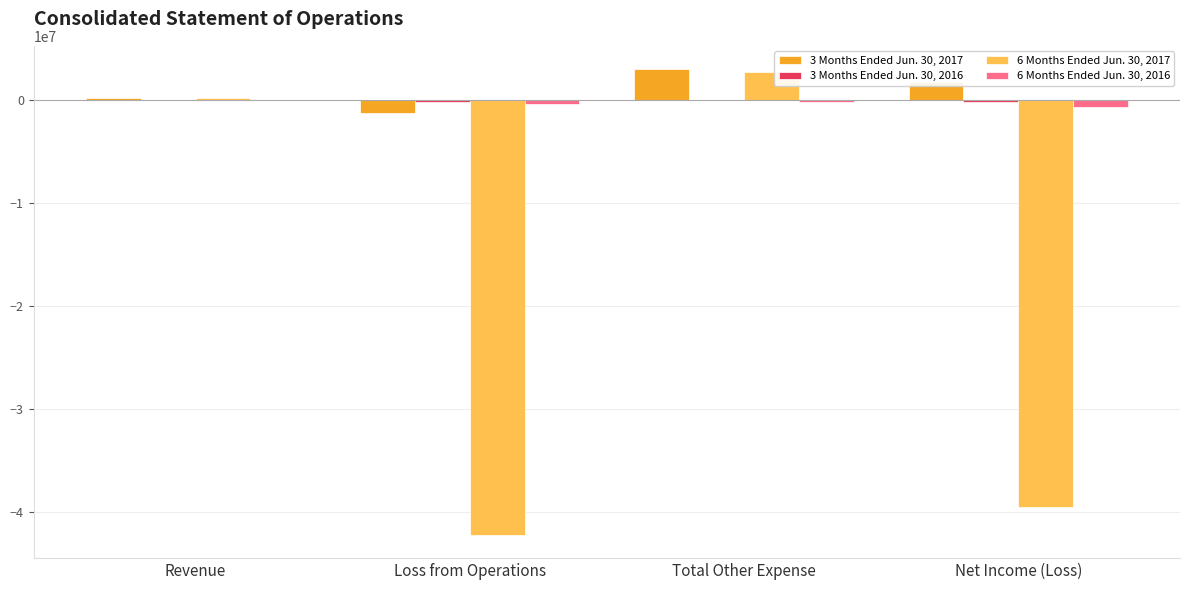

Is it true that 3 Months Ended Jun. 30, 2017 equals 2981132 at Total Other Expense?

True